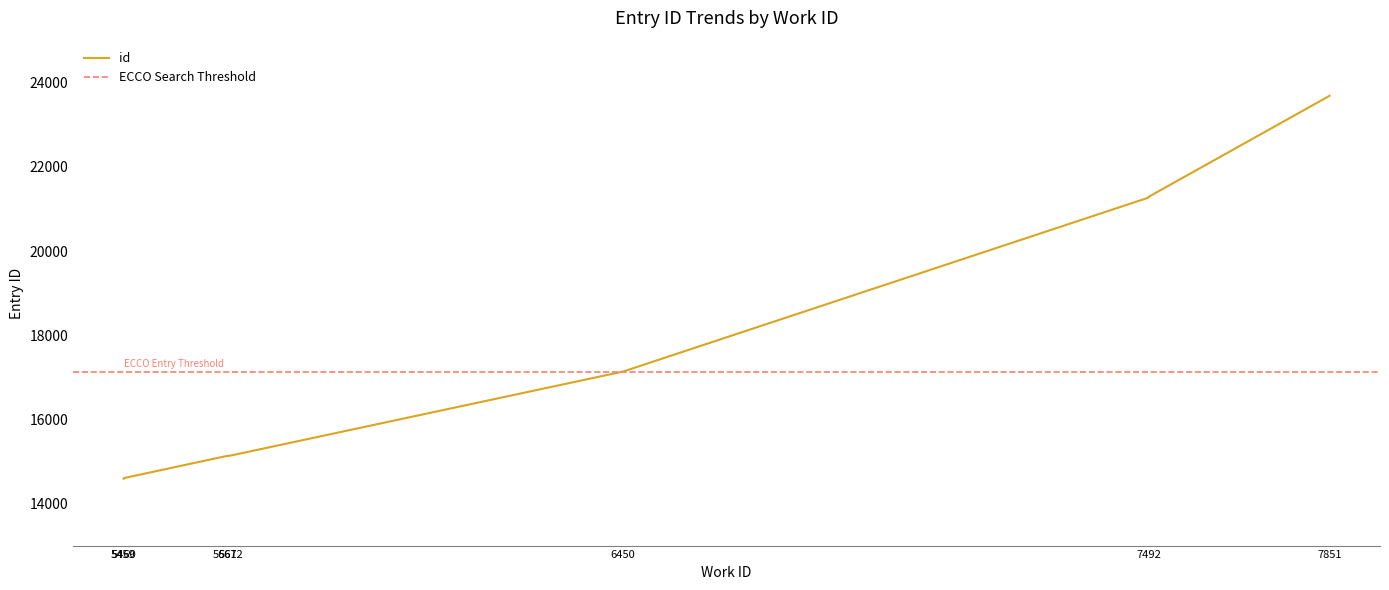

What is the value of the 9th point from the left?

21270